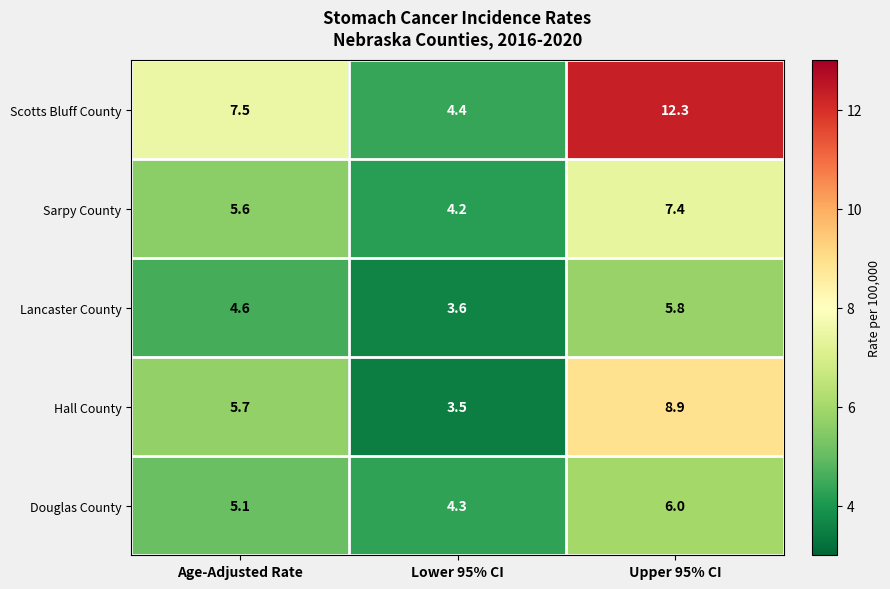

What is the difference between the maximum and minimum values in the Douglas County series?

1.7